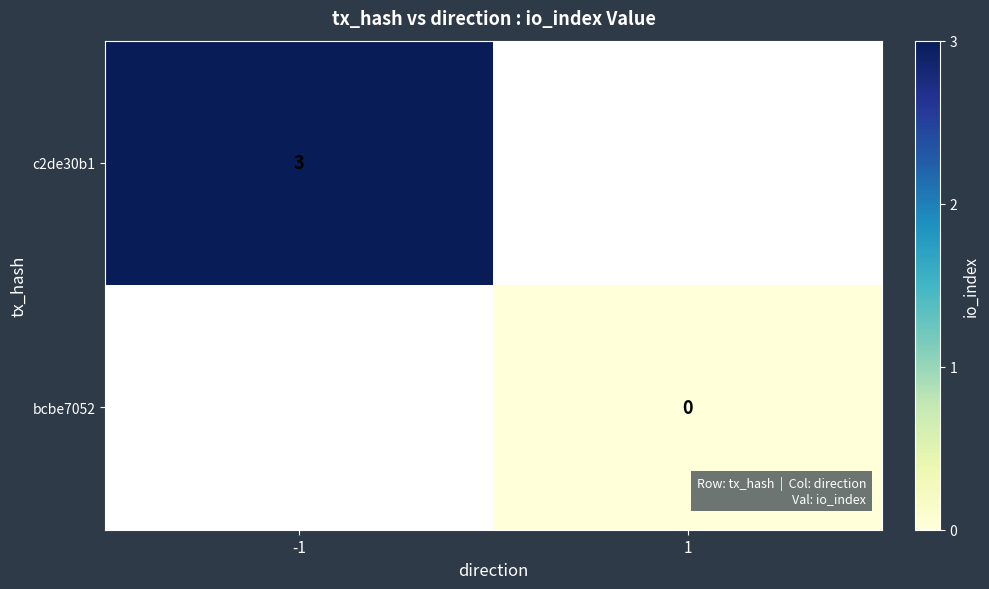

The value of c2de30b1 at -1 is 3. True or false?

True